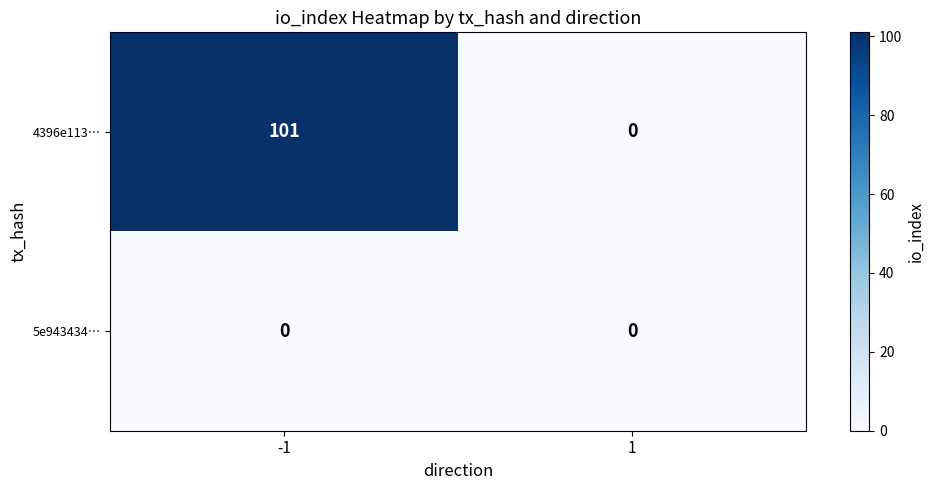

Reading right to left, transcribe all the data shown in this chart.

4396e113…: 0	101
5e943434…: 0	0